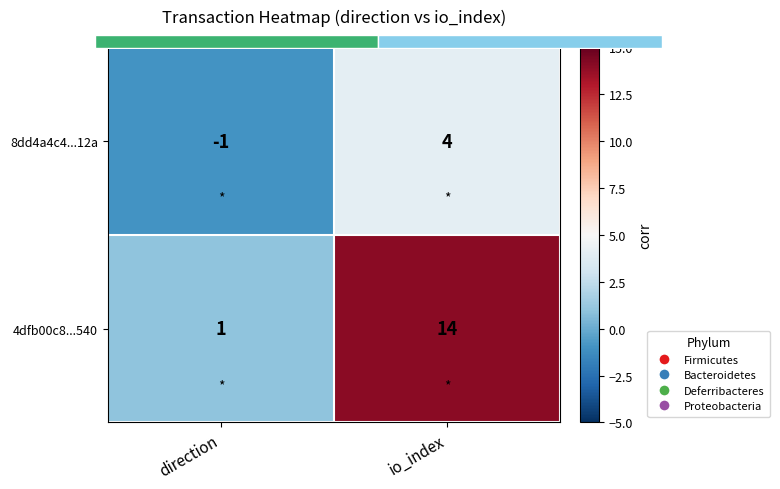

How many categories are shown in the chart?

2